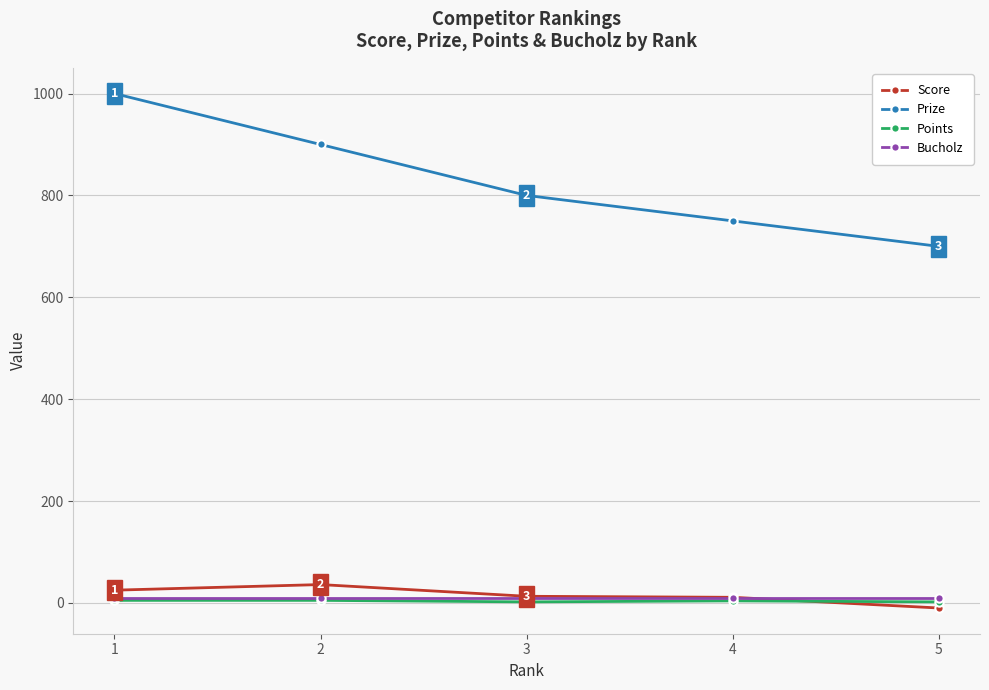

How many lines are shown in the chart?

4